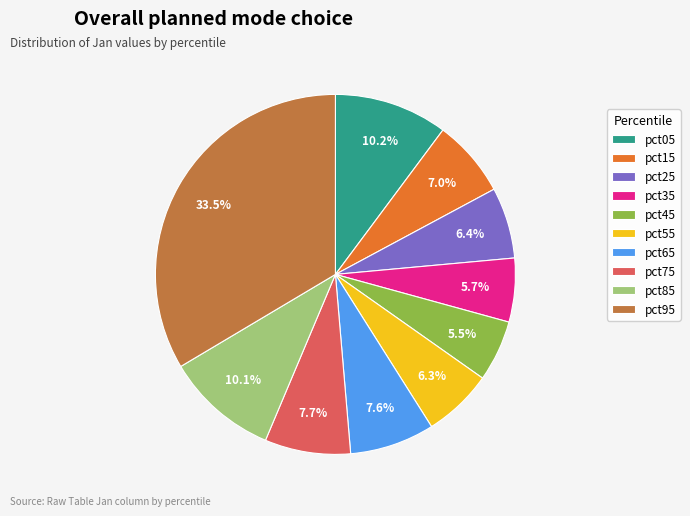

To the nearest percent, what is the difference between the largest and smallest slice percentages?

28%